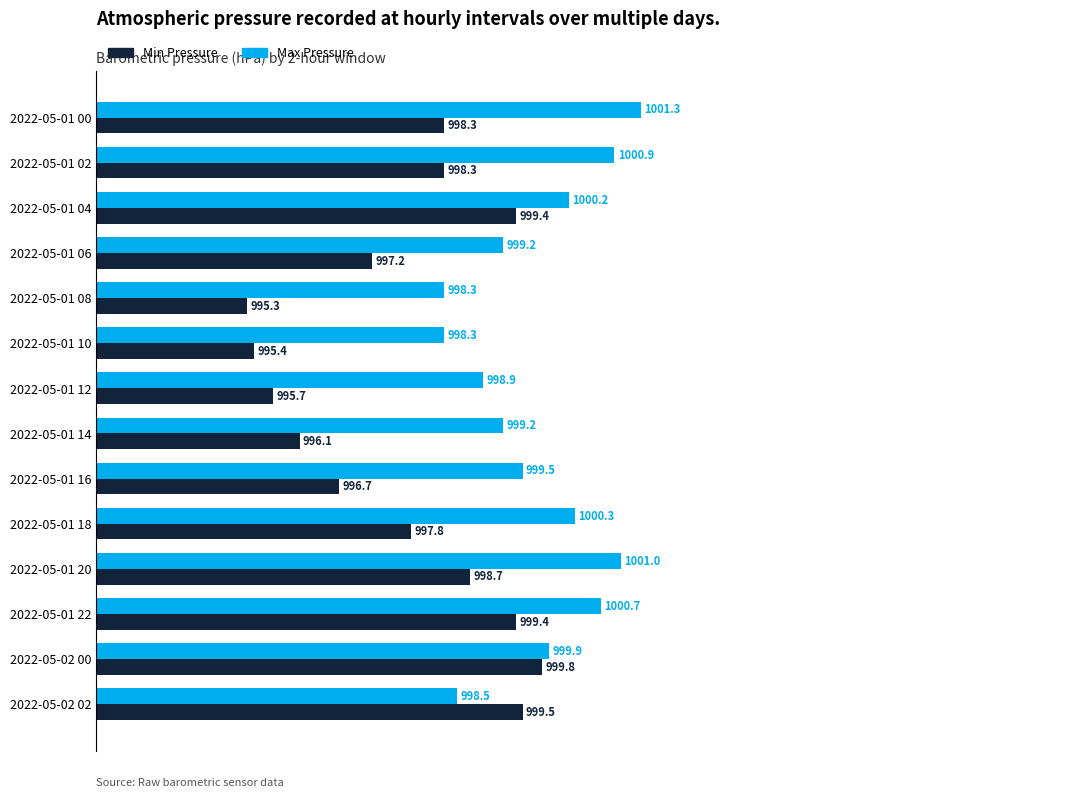

What is the total value across all series at 2022-05-02 02?

1998.0